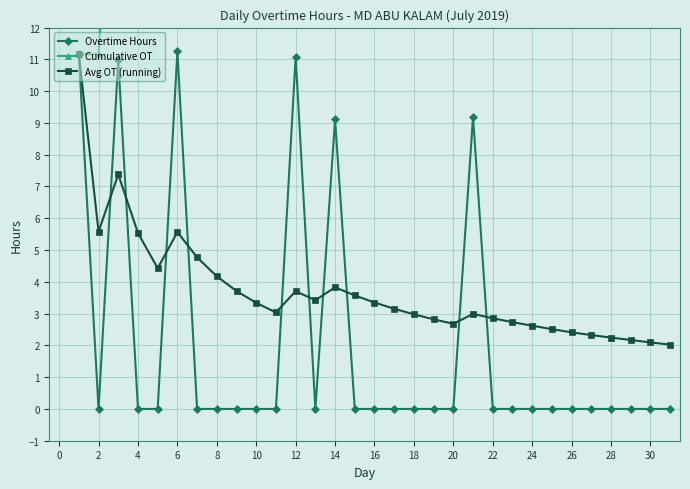

Reading left to right, list all the values displayed in this chart.

Overtime Hours: 11.2	0.0	11.0	0.0	0.0	11.2	0.0	0.0	0.0	0.0	0.0	11.1	0.0	9.1	0.0	0.0	0.0	0.0	0.0	0.0	9.2	0.0	0.0	0.0	0.0	0.0	0.0	0.0	0.0	0.0	0.0
Cumulative OT: 11.2	11.2	22.1	22.1	22.1	33.4	33.4	33.4	33.4	33.4	33.4	44.5	44.5	53.6	53.6	53.6	53.6	53.6	53.6	53.6	62.8	62.8	62.8	62.8	62.8	62.8	62.8	62.8	62.8	62.8	62.8
Avg OT (running): 11.2	5.6	7.4	5.5	4.4	5.6	4.8	4.2	3.7	3.3	3.0	3.7	3.4	3.8	3.6	3.3	3.2	3.0	2.8	2.7	3.0	2.9	2.7	2.6	2.5	2.4	2.3	2.2	2.2	2.1	2.0